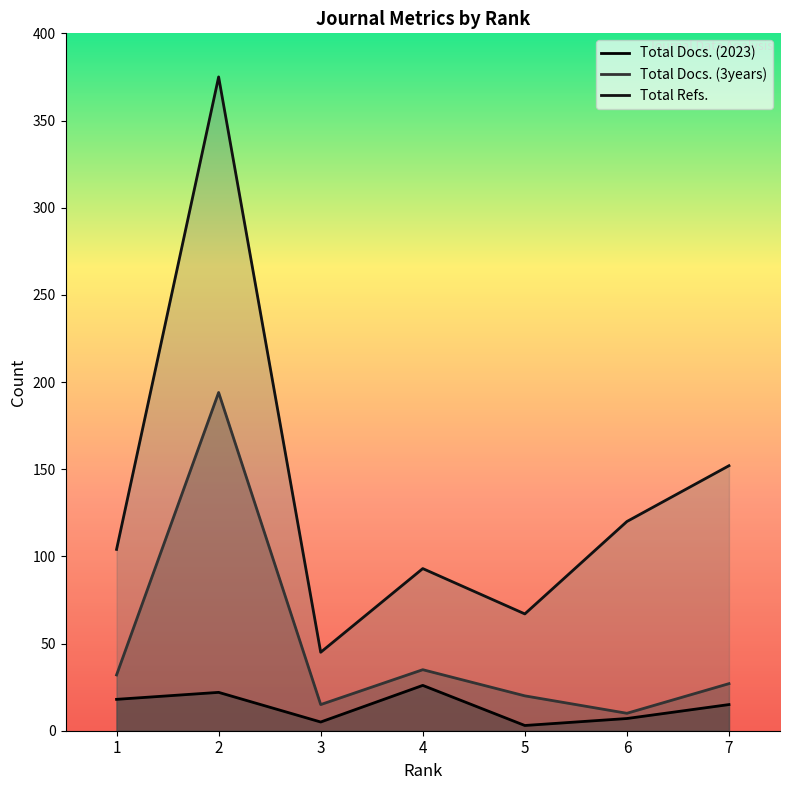

What is the value of the Total Refs. point at the 3rd from the left?

45